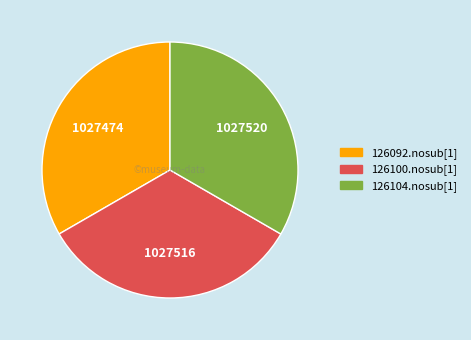

Combined, do 126104.nosub[1] and 126092.nosub[1] account for over 50%?

Yes